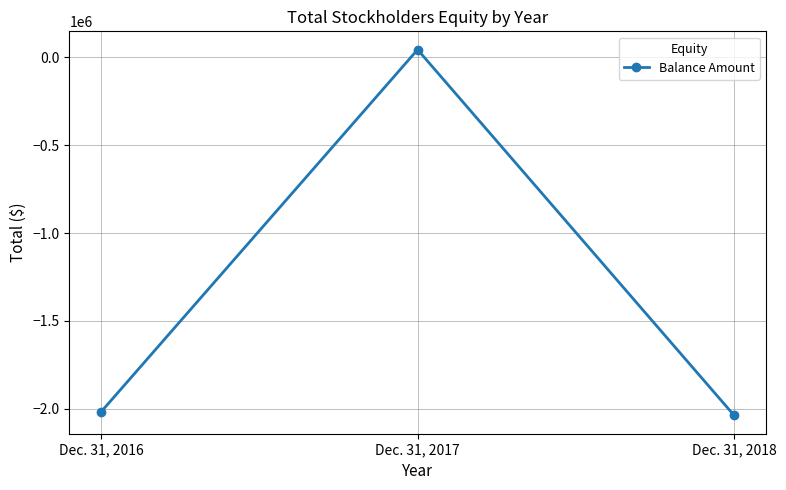

The value at Dec. 31, 2018 is -2941908. True or false?

False